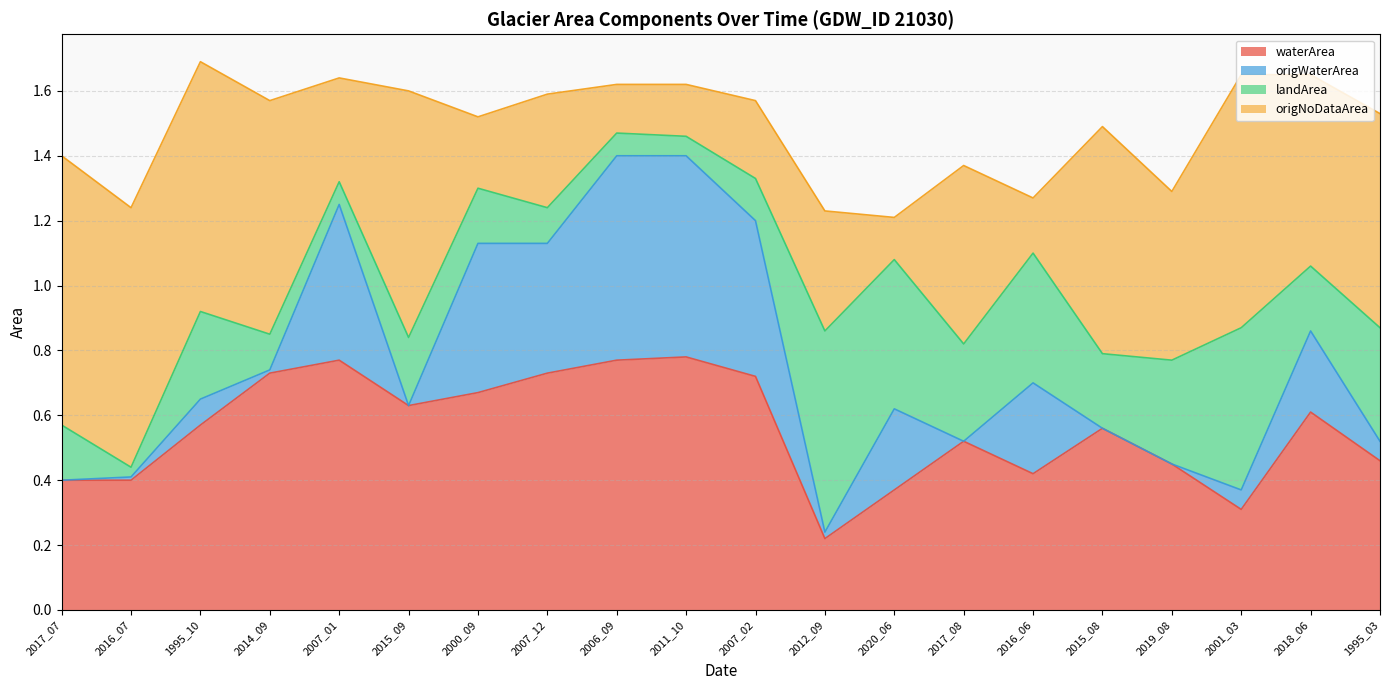

At which label is waterArea closest to 0?

2012_09